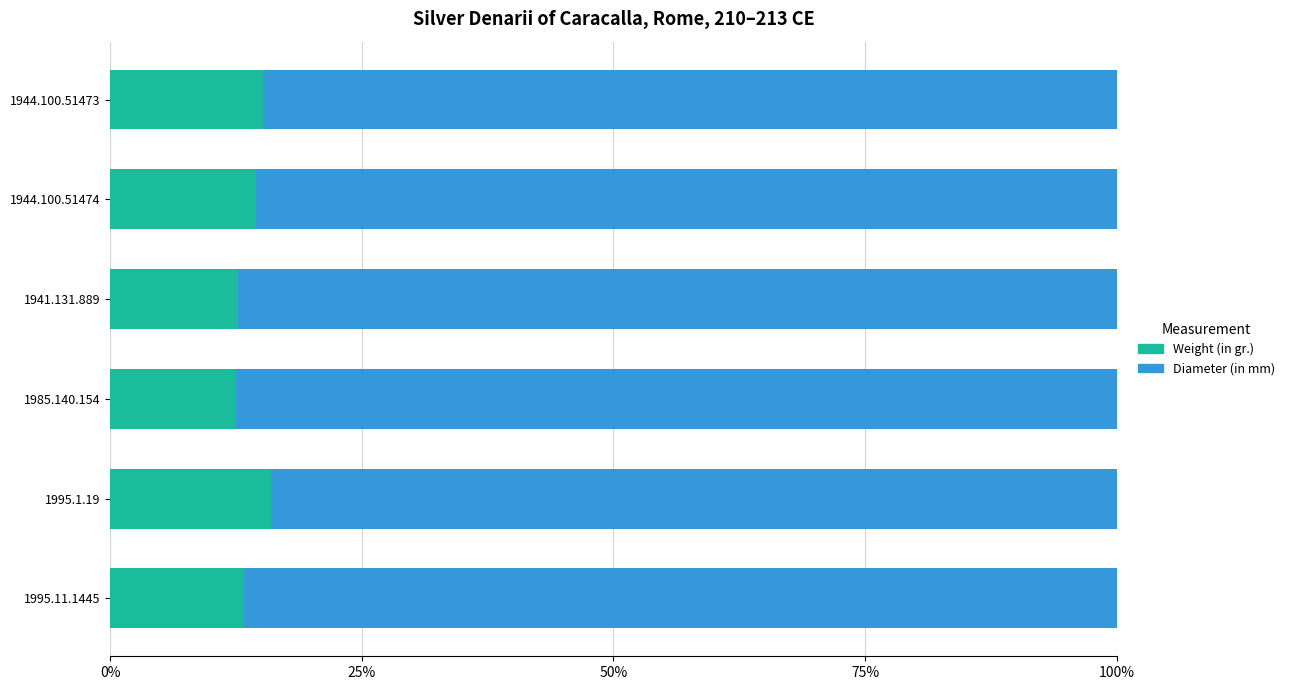

Is it true that Weight (in gr.) equals 14.5 at 1944.100.51474?

True